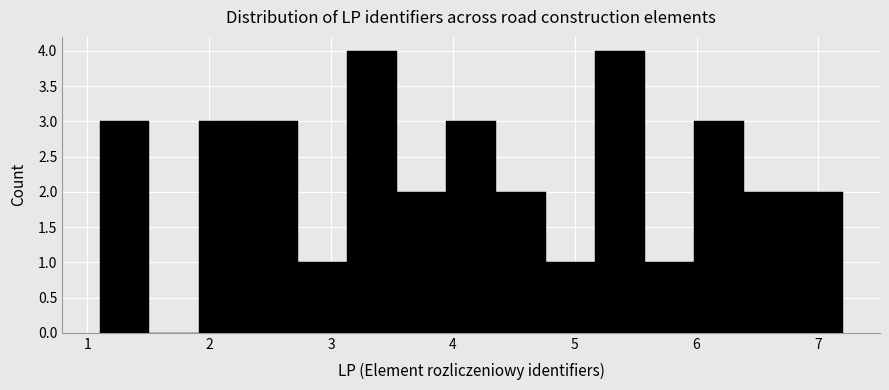

Reading left to right, list every bar in this chart as the range it spans on the x-axis followed by its height. Neither the bar edges nor the heights are printed on the chart, so give them approximately, as read against the axes.

1.1 to 1.5: 3
1.5 to 1.9: 0
1.9 to 2.3: 3
2.3 to 2.7: 3
2.7 to 3.1: 1
3.1 to 3.5: 4
3.5 to 3.9: 2
3.9 to 4.4: 3
4.4 to 4.8: 2
4.8 to 5.2: 1
5.2 to 5.6: 4
5.6 to 6.0: 1
6.0 to 6.4: 3
6.4 to 6.8: 2
6.8 to 7.2: 2